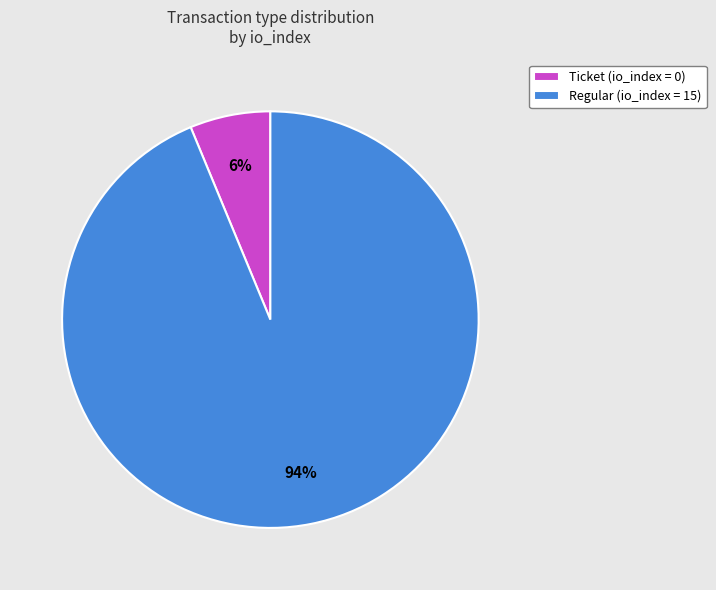

The Regular (io_index = 15) slice represents 99% of the pie. True or false?

False